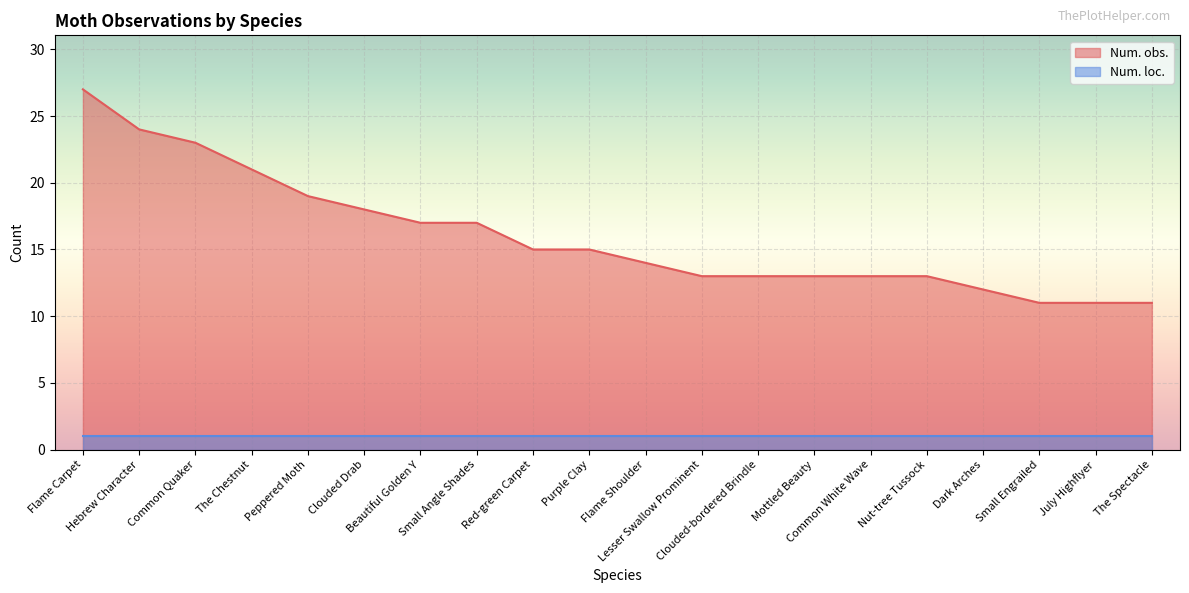

What value does the data have at Dark Arches, to the nearest 5?

10